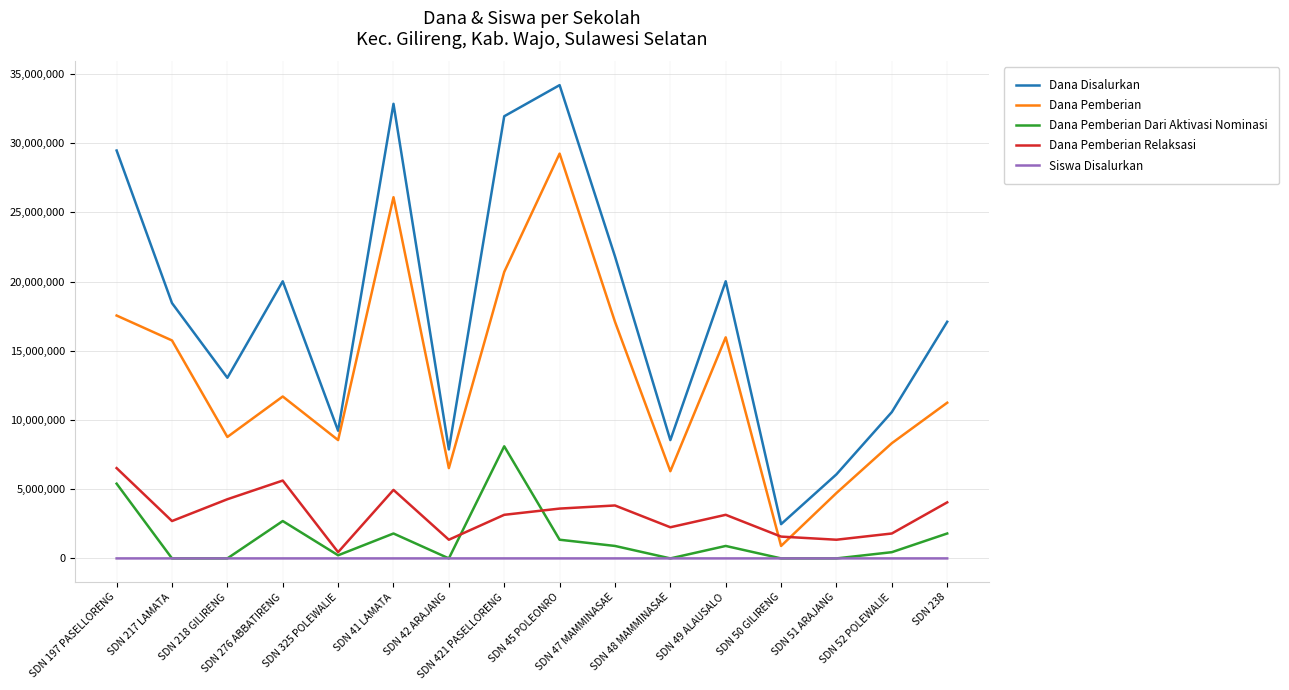

True or false: Dana Disalurkan and Siswa Disalurkan intersect in this chart.

False